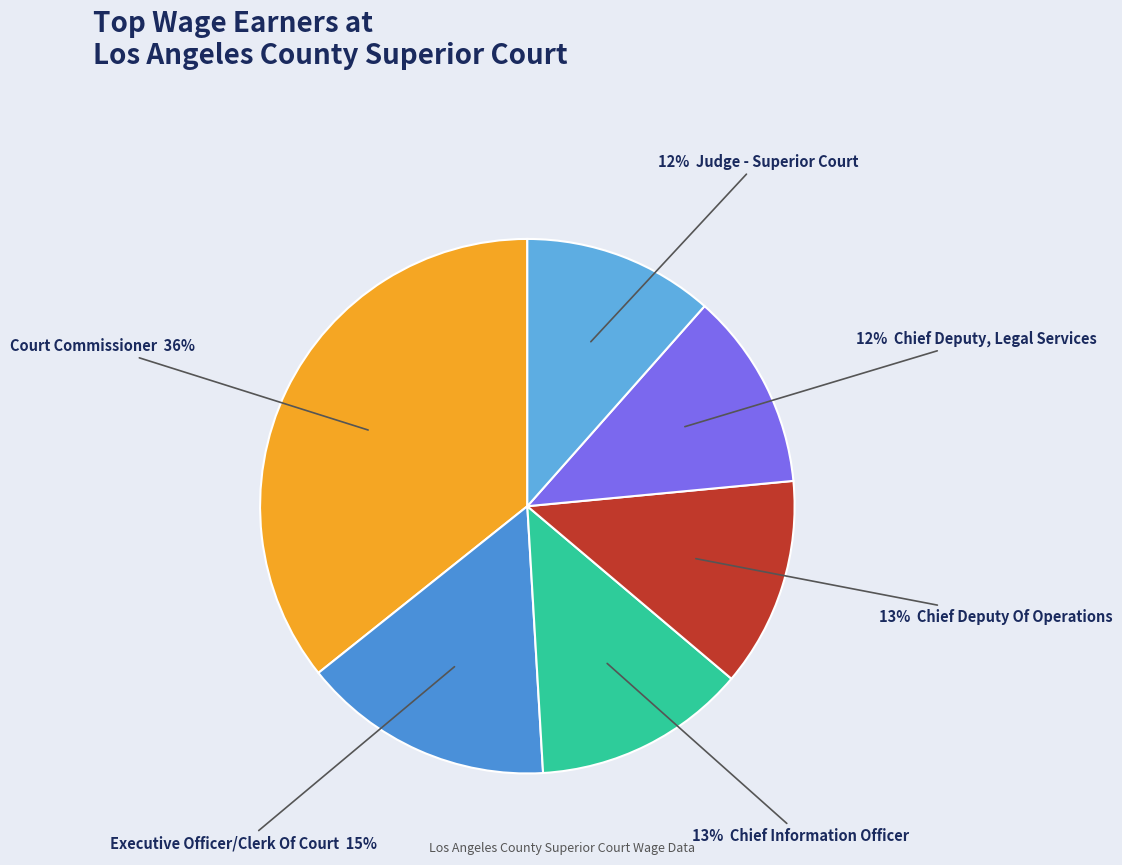

Rank the categories by value from highest to lowest.

Court Commissioner, Executive Officer/Clerk Of Court, Chief Information Officer, Chief Deputy Of Operations, Chief Deputy, Legal Services, Judge - Superior Court